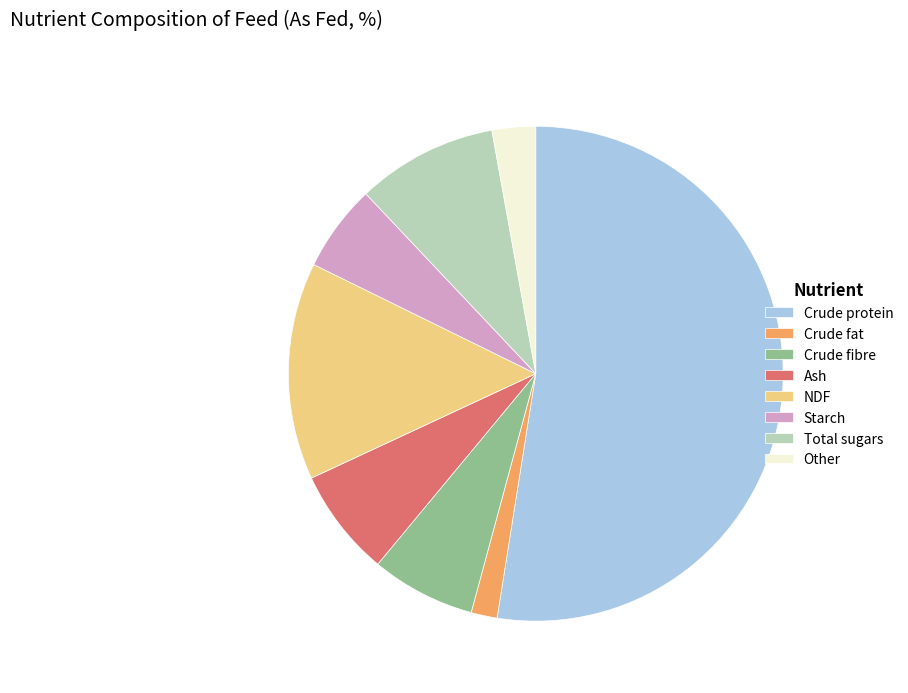

Combined, do Starch and Crude fibre account for over 50%?

No